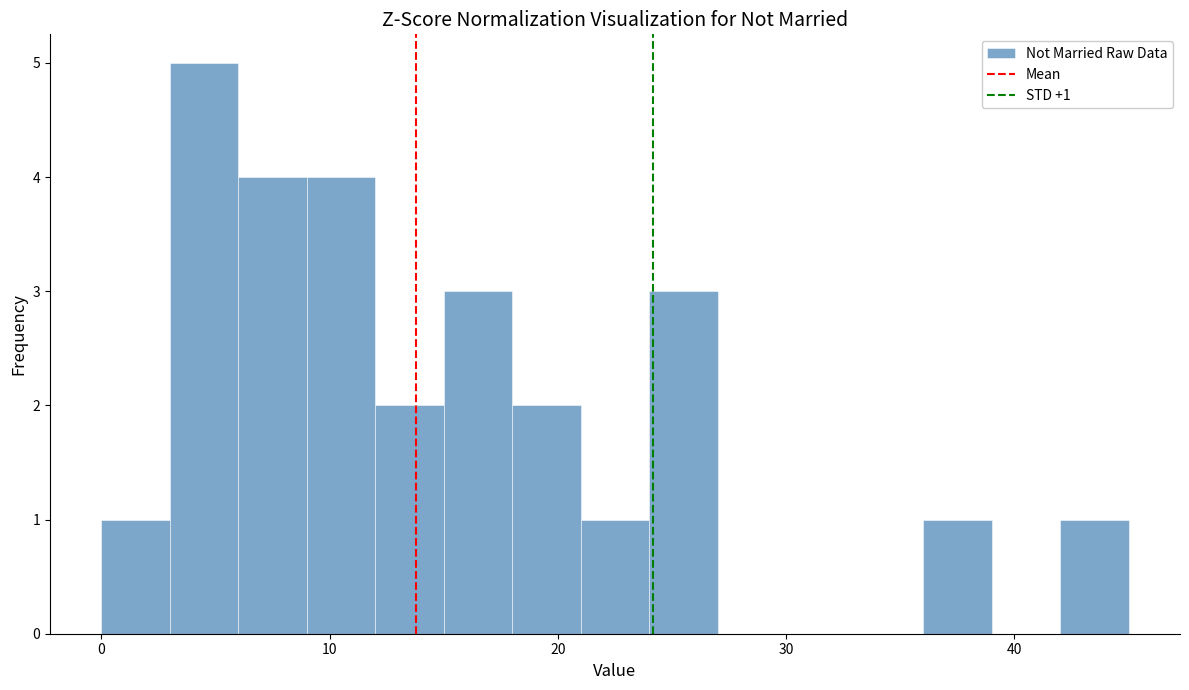

Around what value on the x-axis is the tallest bar? Give the approximate position of its centre, as read against the axis.

5